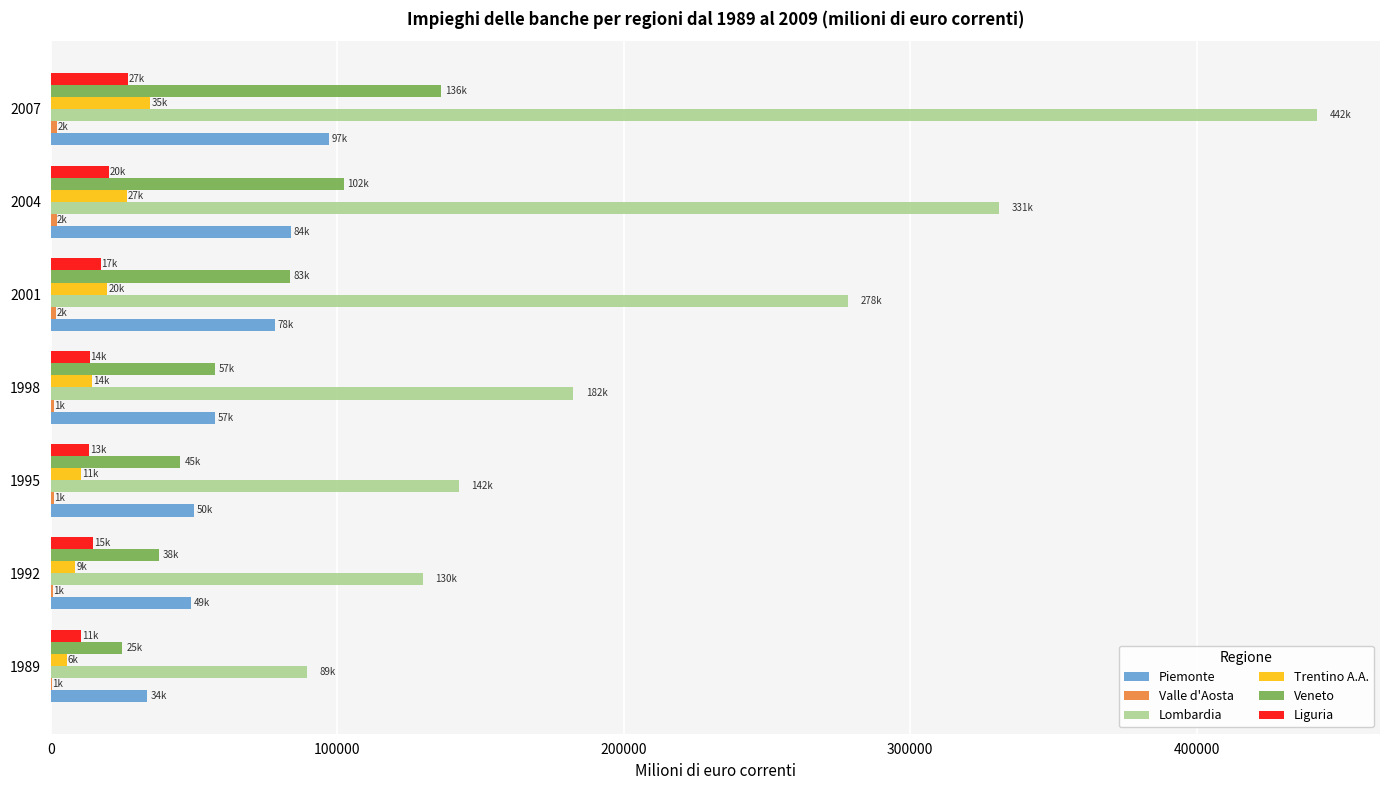

Count the number of categories in the chart.

7